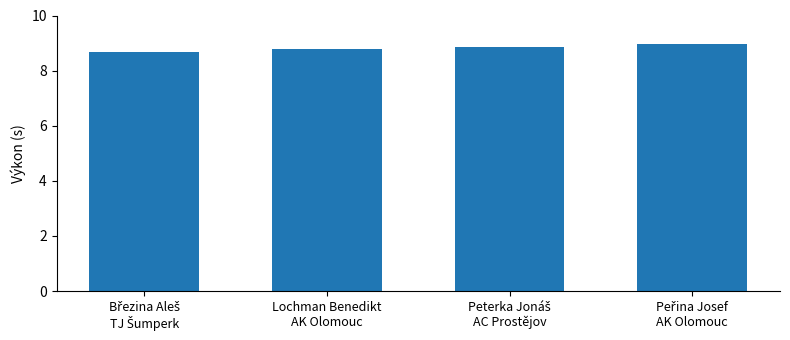

What is the minimum value shown in the chart?

8.7